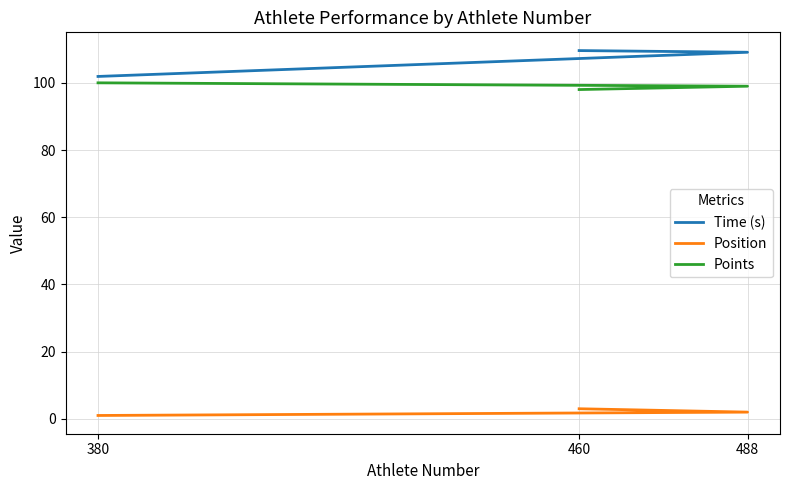

What is the difference between the second highest and minimum values in the Position series?

1.0